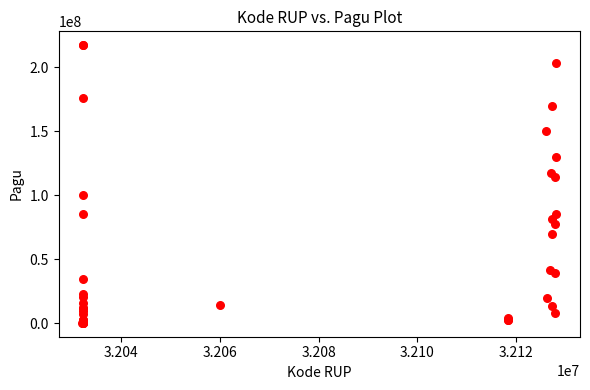

What Y value in the scatter plot is closest to 108830000?

114296000